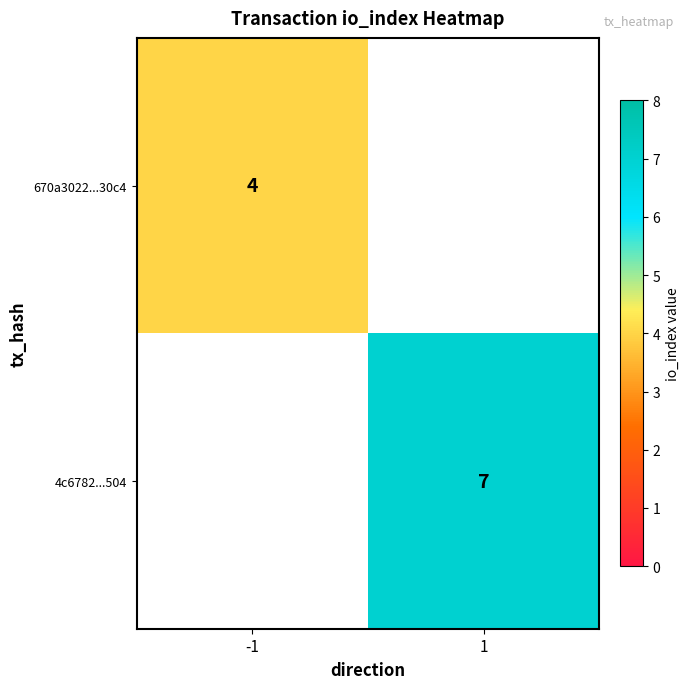

At how many categories does at least one series exceed 4?

1